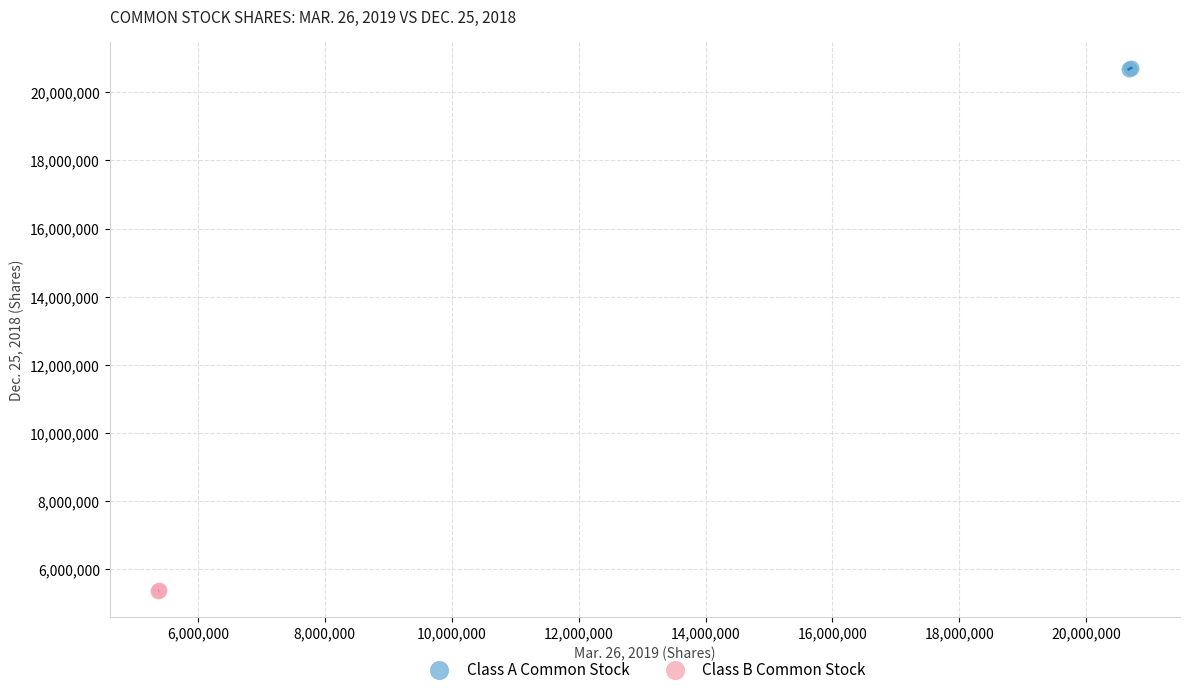

What are all the series names shown in the legend?

Class A Common Stock, Class B Common Stock